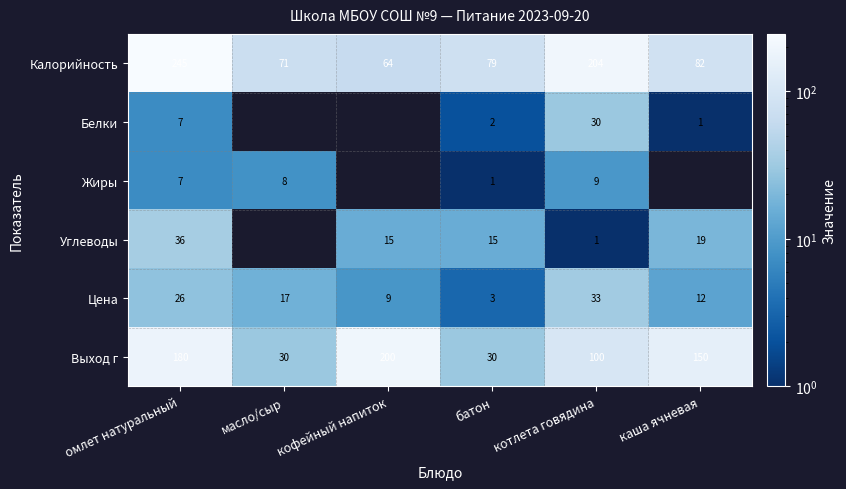

What is the total value across all series at омлет натуральный?

501